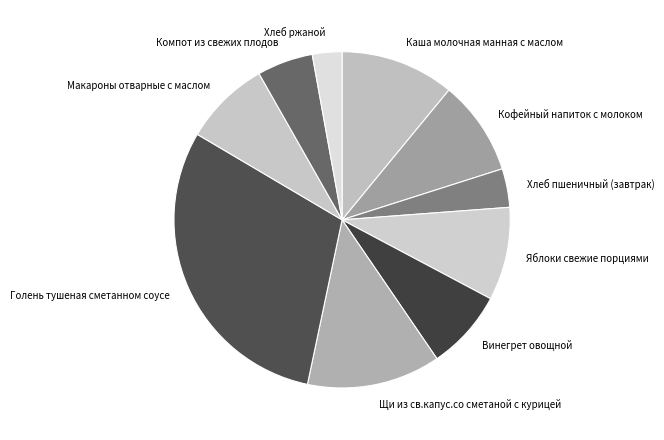

What is the ratio of the value at Щи из св.капус.со сметаной с курицей to the value at Макароны отварные с маслом?

1.5